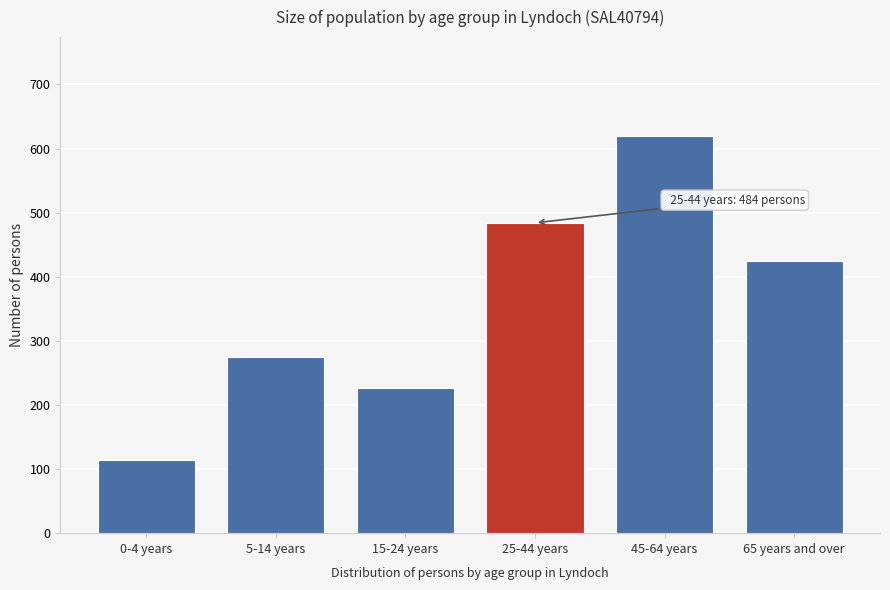

Reading left to right, transcribe all the data shown in this chart.

114	275	227	484	619	425